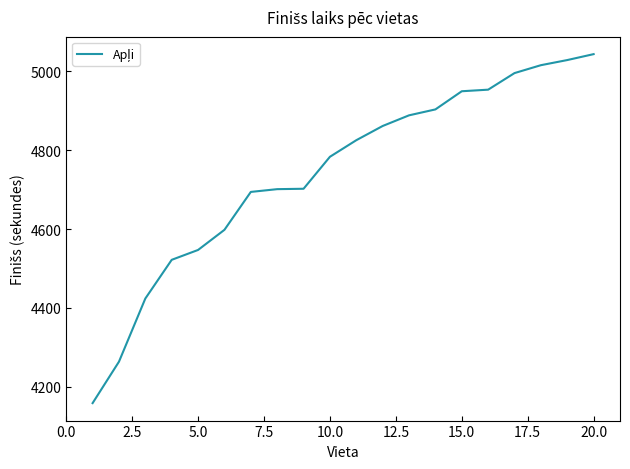

What is the difference between the second highest and minimum values?

869